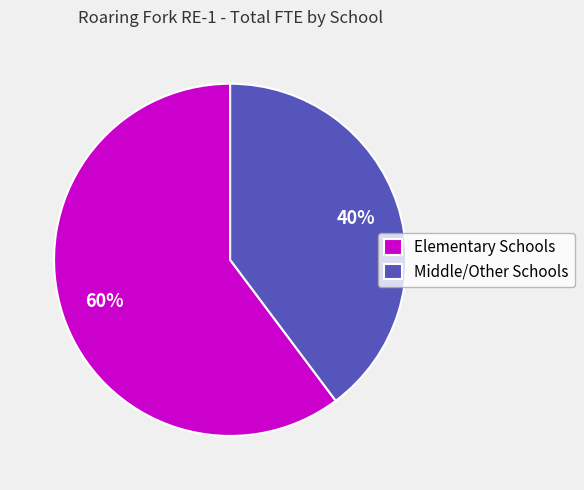

Do Elementary Schools and Middle/Other Schools together represent more than half of the pie?

Yes